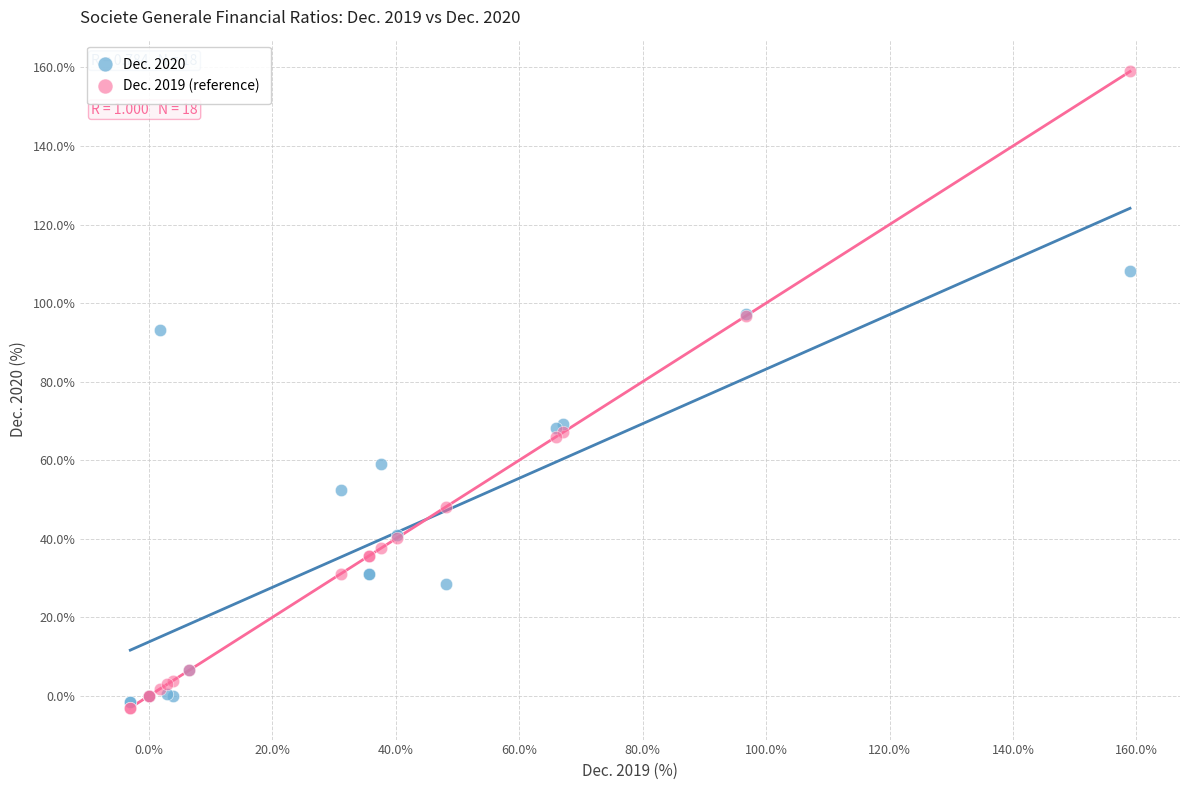

What are all the series names shown in the legend?

Dec. 2020, Dec. 2019 (reference)